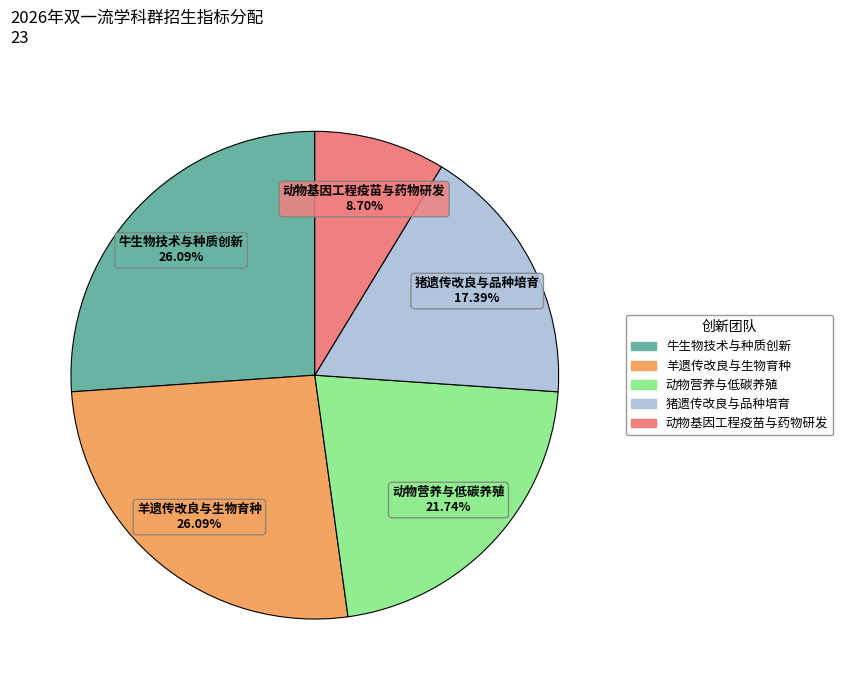

Between 动物基因工程疫苗与药物研发 and 羊遗传改良与生物育种, which is larger?

羊遗传改良与生物育种